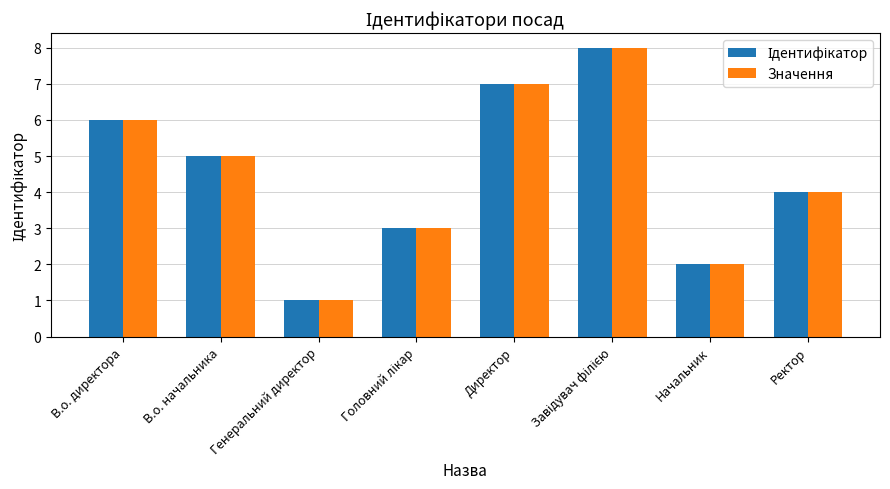

Is it true that Значення equals 4 at Ректор?

True